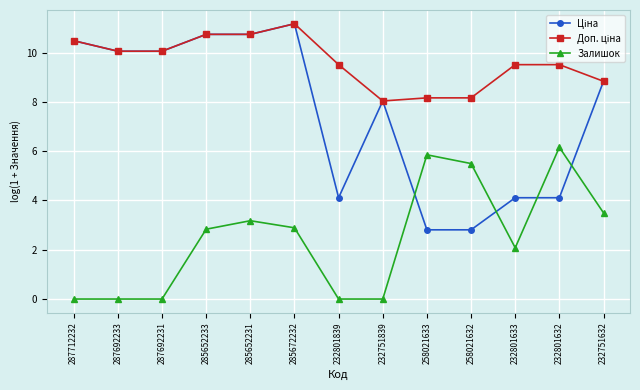

Count the number of data series in this chart.

3